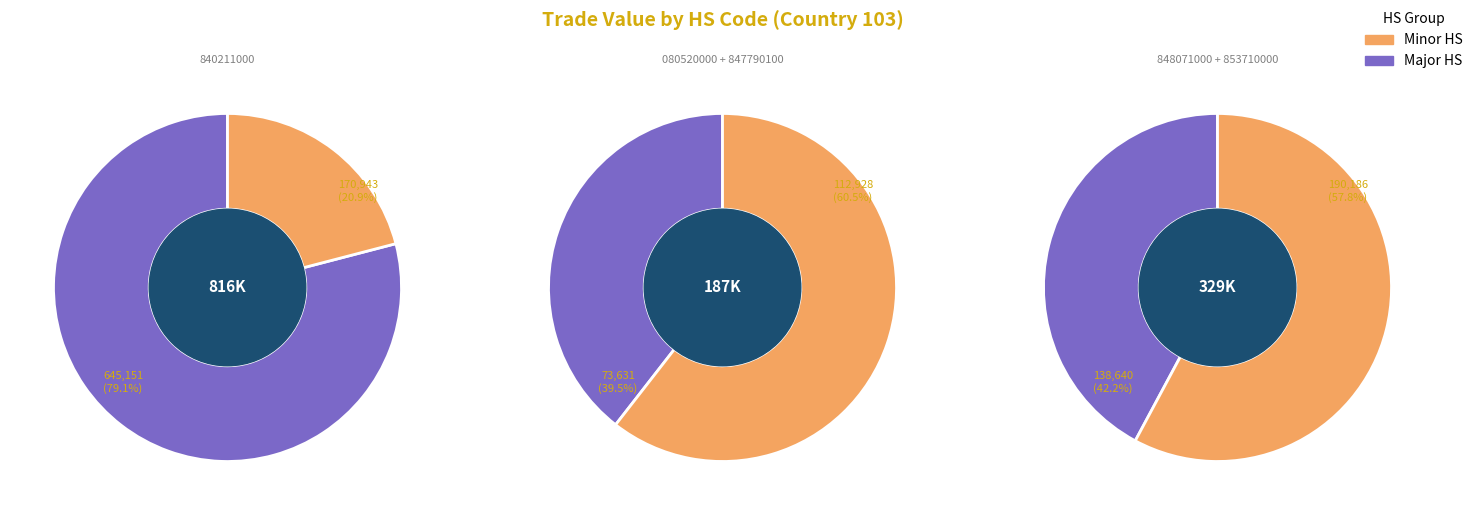

Does 36 represent more than half of the total?

No